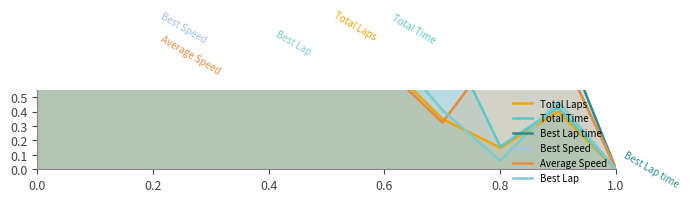

Does the chart display data point markers on the line(s)?

No